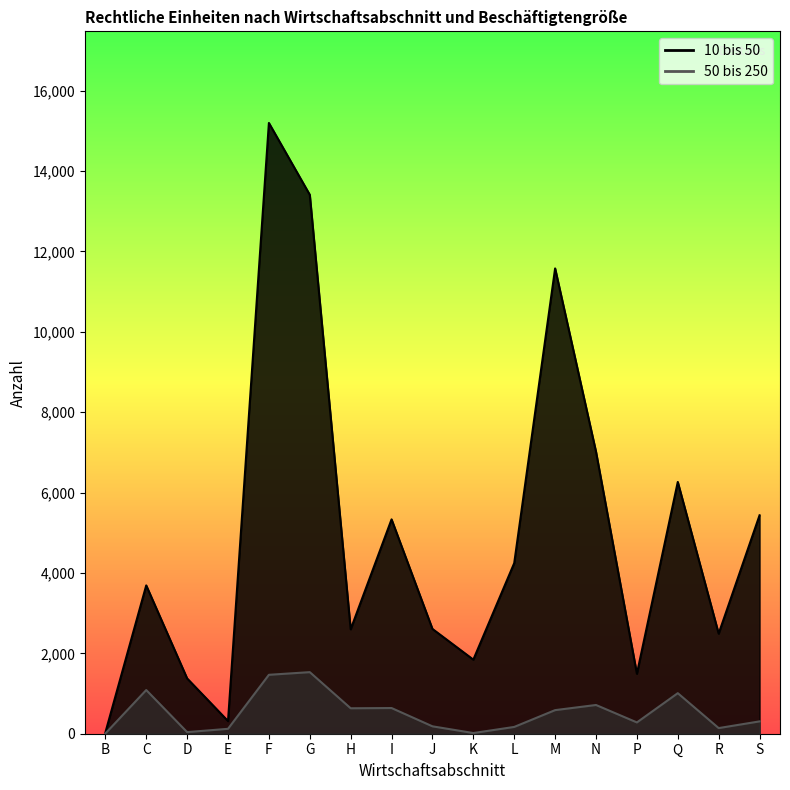

Reading left to right, list all the values displayed in this chart.

10 bis 50: B=27	C=3690	D=1376	E=315	F=15196	G=13409	H=2598	I=5333	J=2607	K=1843	L=4245	M=11577	N=7016	P=1492	Q=6264	R=2490	S=5434
50 bis 250: B=5	C=1087	D=40	E=122	F=1466	G=1532	H=633	I=639	J=184	K=17	L=169	M=587	N=715	P=281	Q=1009	R=140	S=307